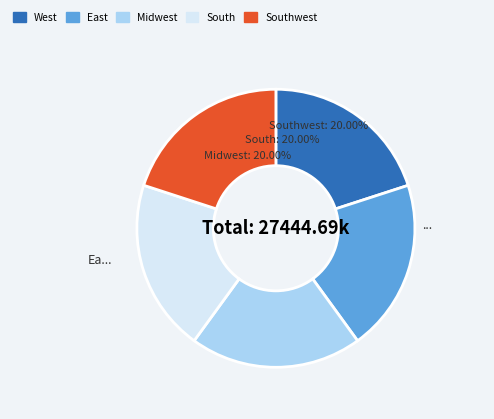

Does any single category account for the majority?

No